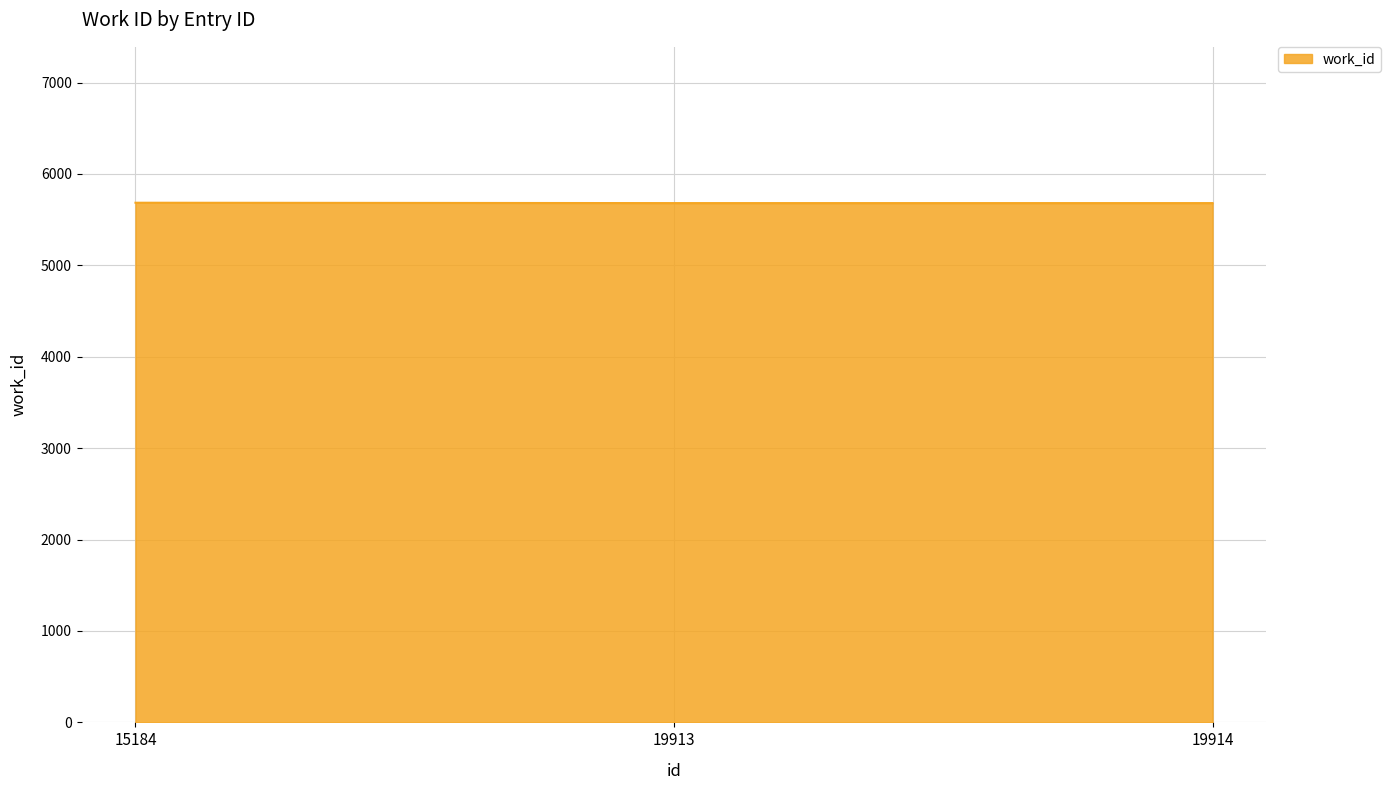

True or false: the data shows 5681 at 19913.

True